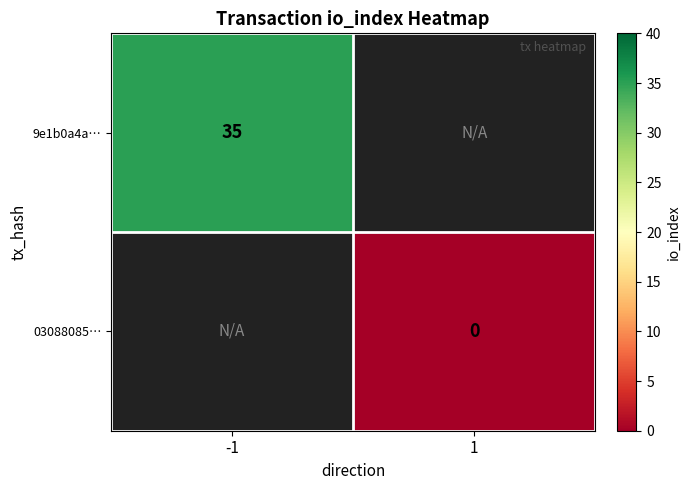

True or false: 9e1b0a4a… has a value of 35 at -1.

True